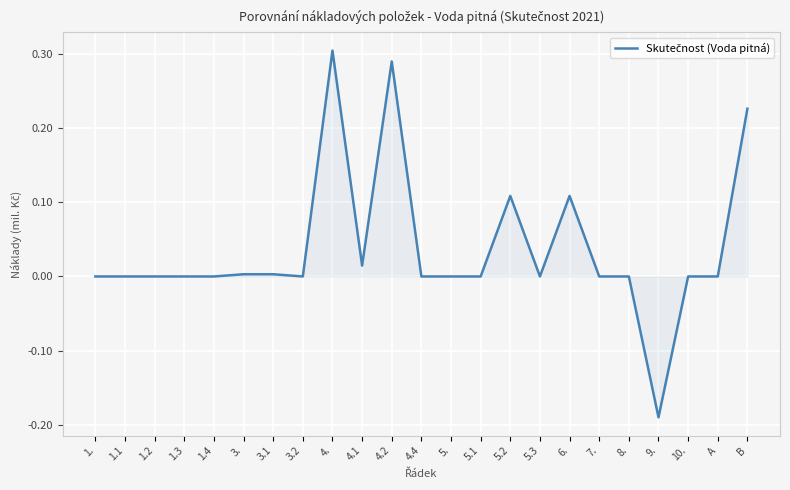

At which category does the chart reach its peak across all series?

4.